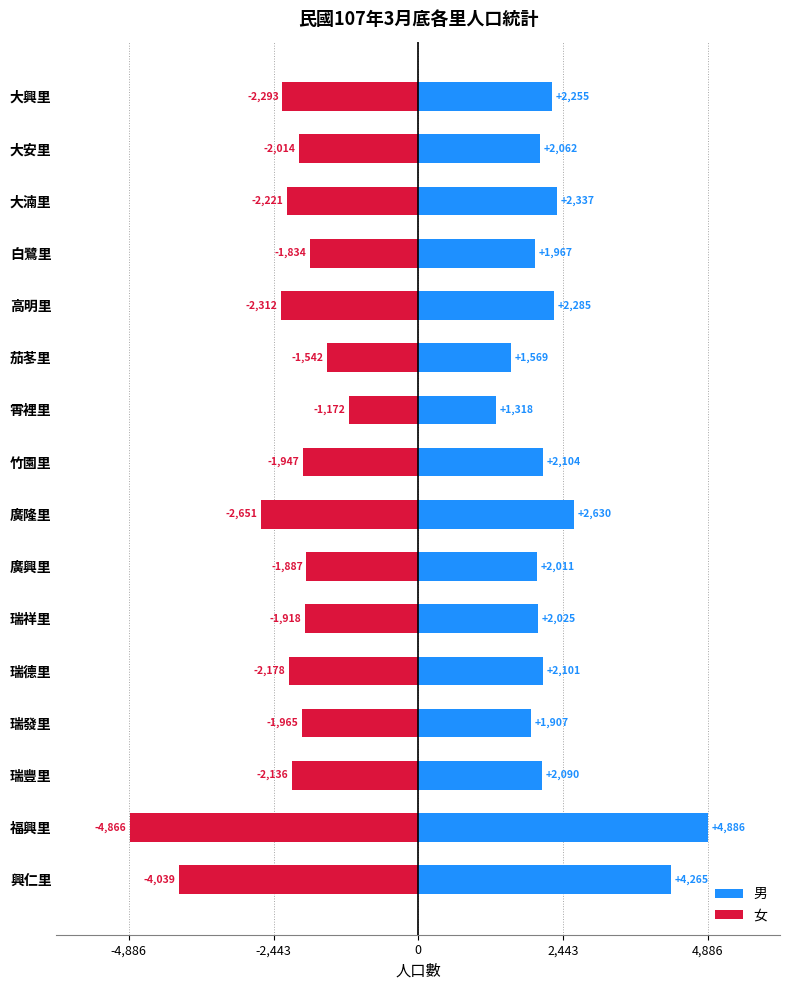

At how many categories does at least one series exceed 1296?

16